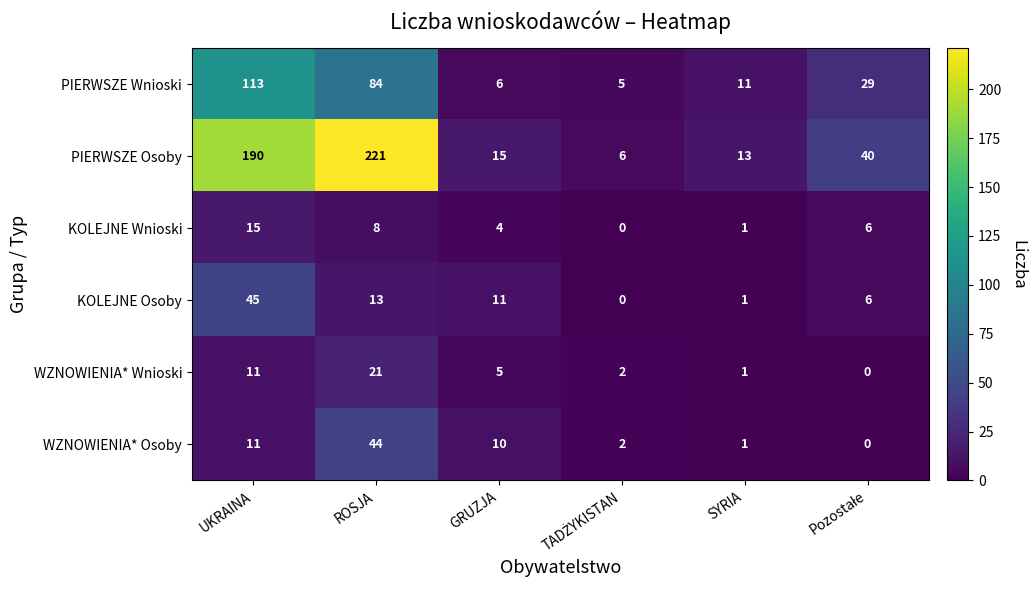

True or false: WZNOWIENIA* Osoby has a value of 44 at ROSJA.

True